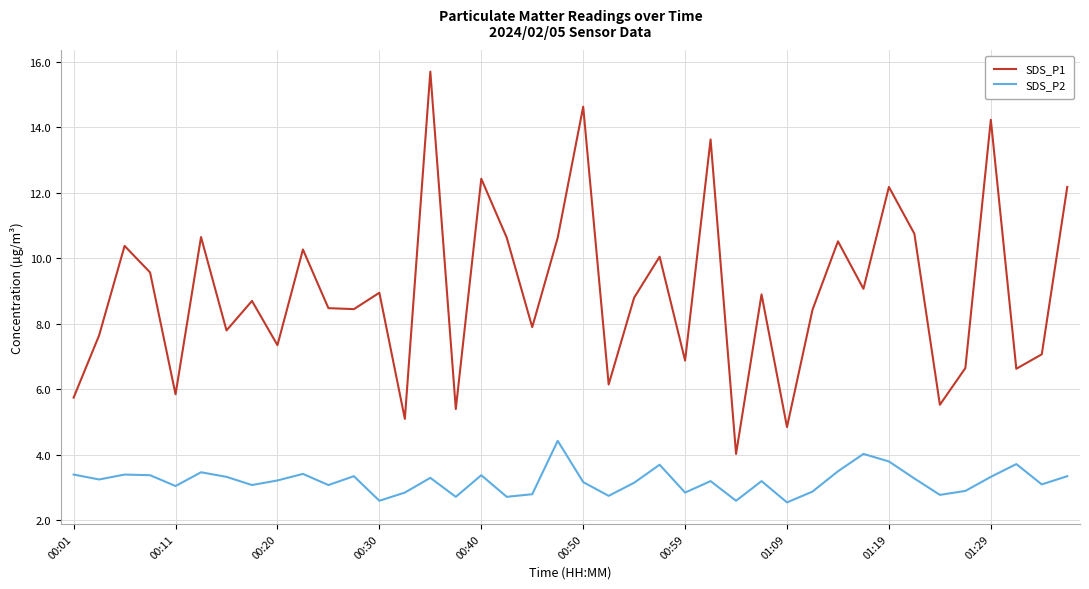

What is the difference between the maximum and minimum values in the SDS_P1 series?

11.7